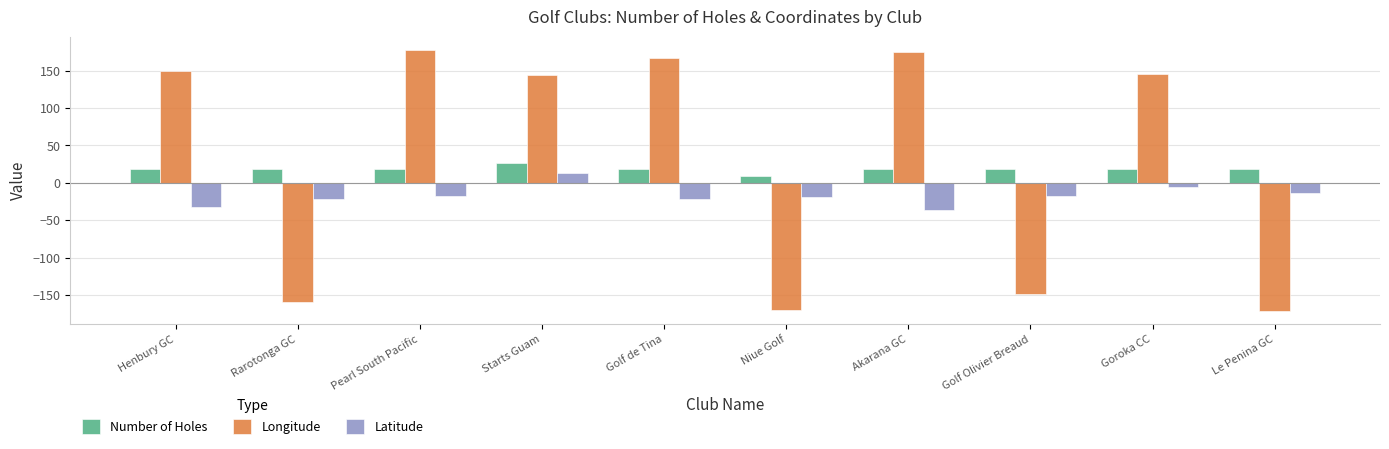

True or false: Number of Holes has a value of 18.0 at Henbury GC.

True